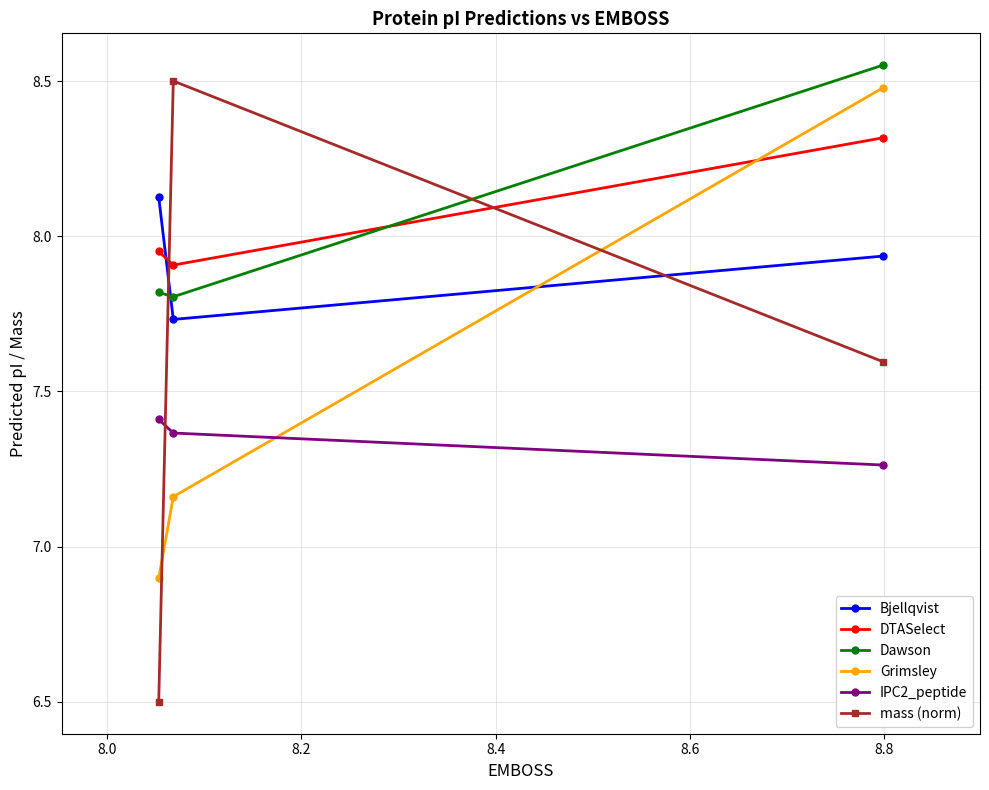

What is the maximum value for Grimsley?

8.5